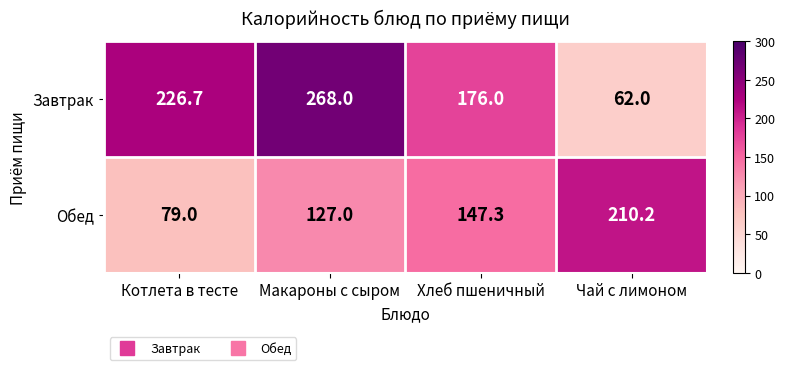

What is the maximum value shown in the chart?

268.0